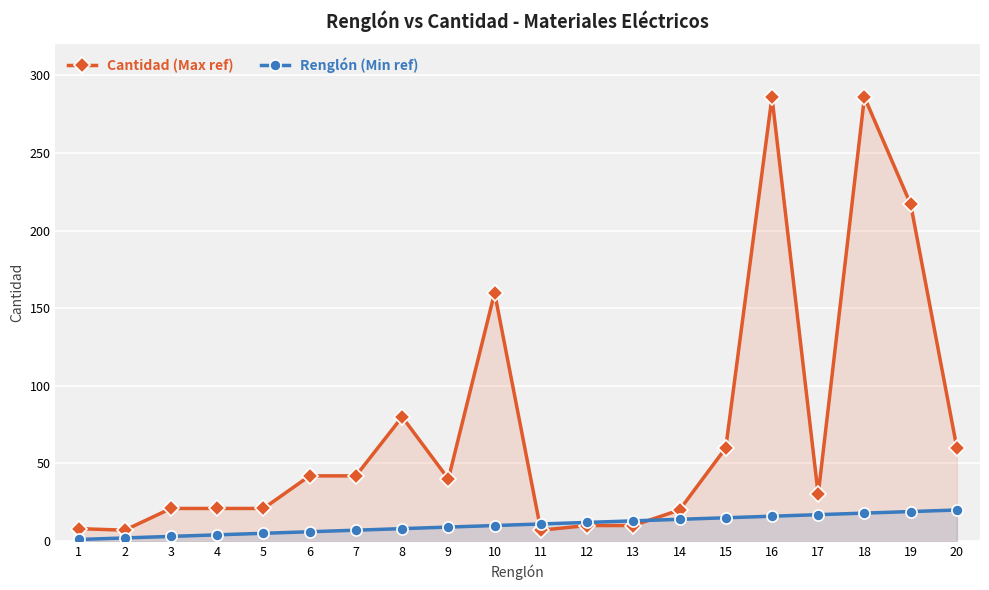

What is the value of the Cantidad (Max ref) point at the 3rd from the left?

21